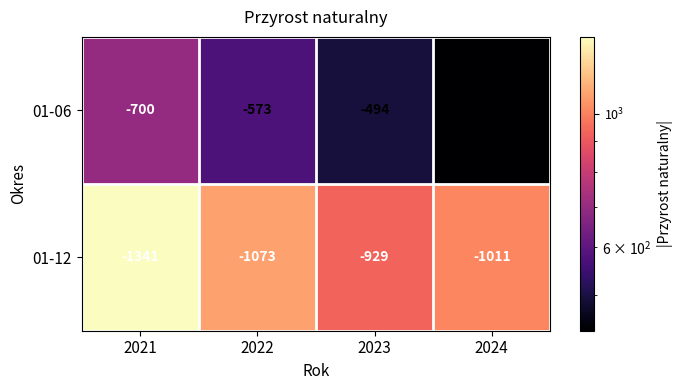

Rank the series by their maximum value, from lowest to highest.

01-12, 01-06